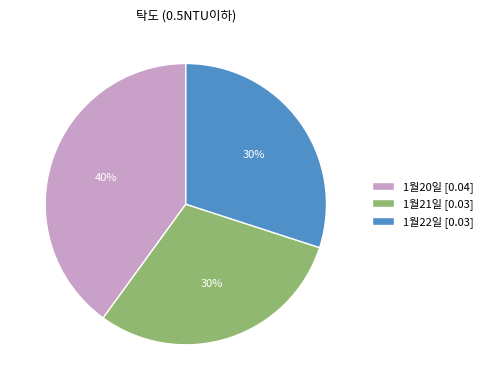

To the nearest percent, what is the difference between the 1월21일 and 1월20일 slice percentages?

10%